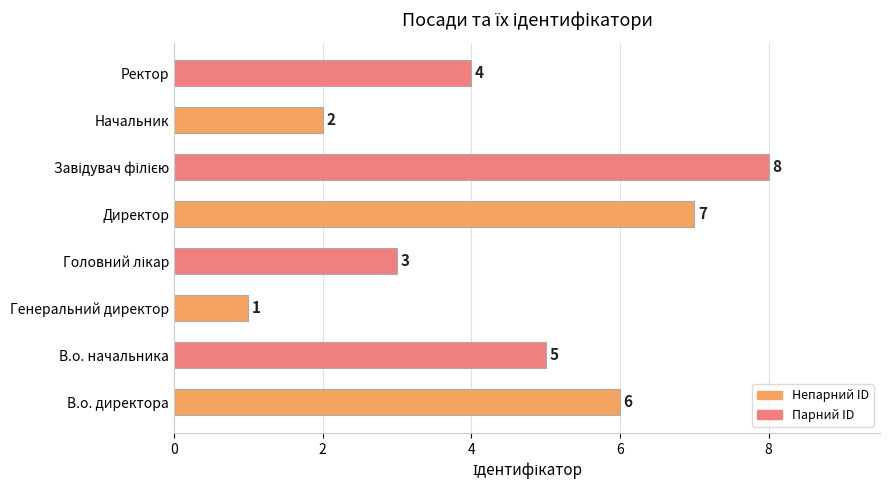

What is the difference between the values at Генеральний директор and Ректор?

3